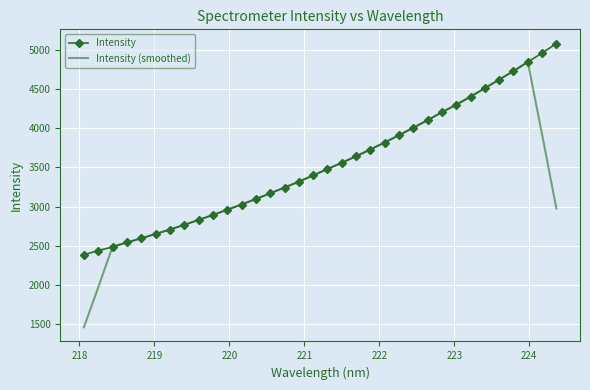

What is the minimum value shown in the chart?

1462.7